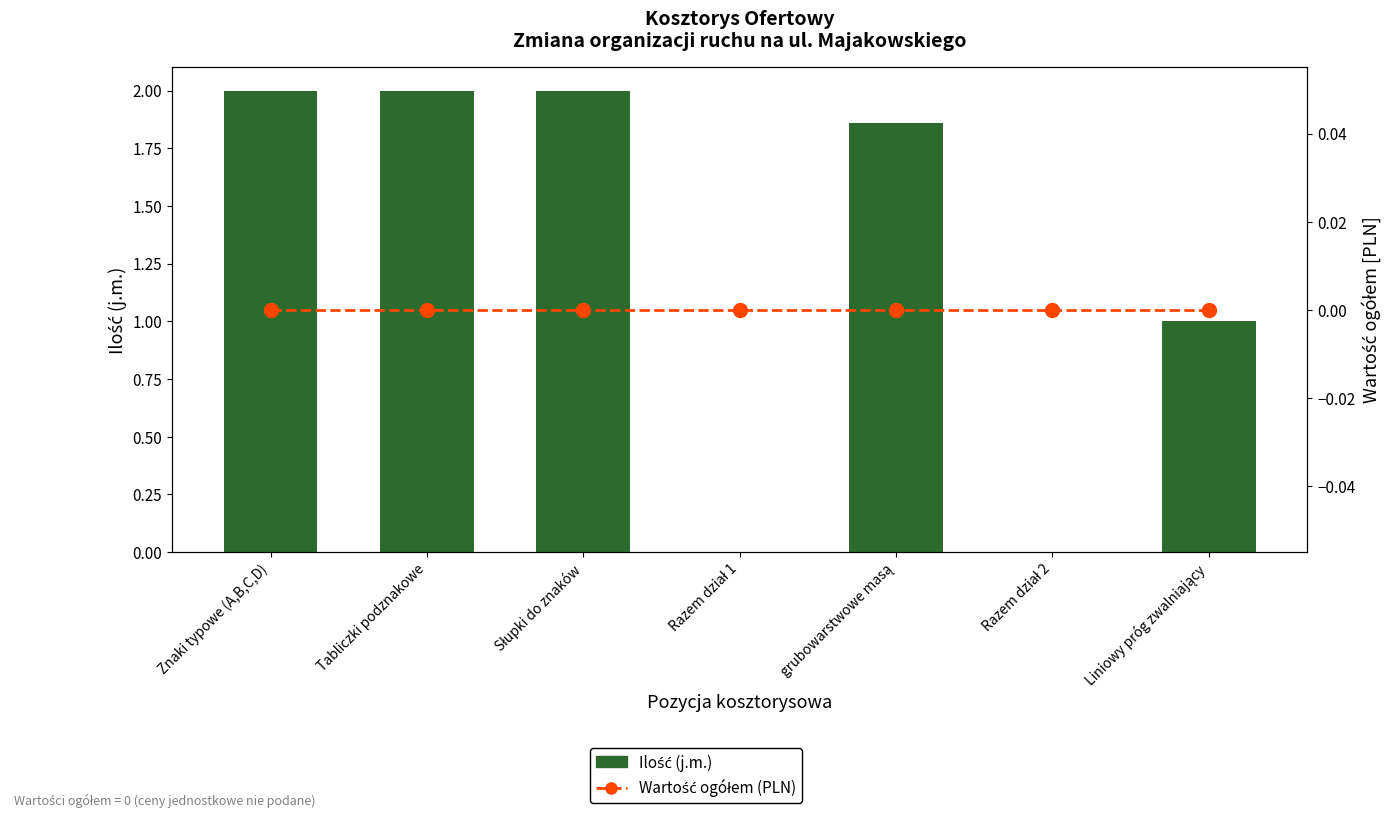

At which label does Ilość (j.m.) first exceed 1?

Znaki typowe (A,B,C,D)